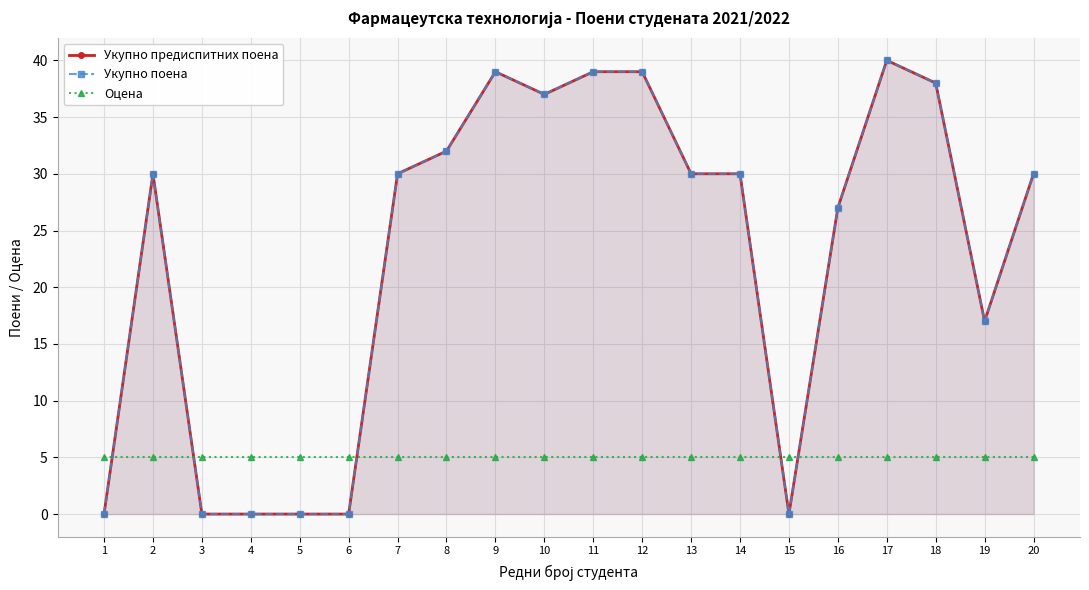

True or false: Оцена and Укупно предиспитних поена intersect in this chart.

True